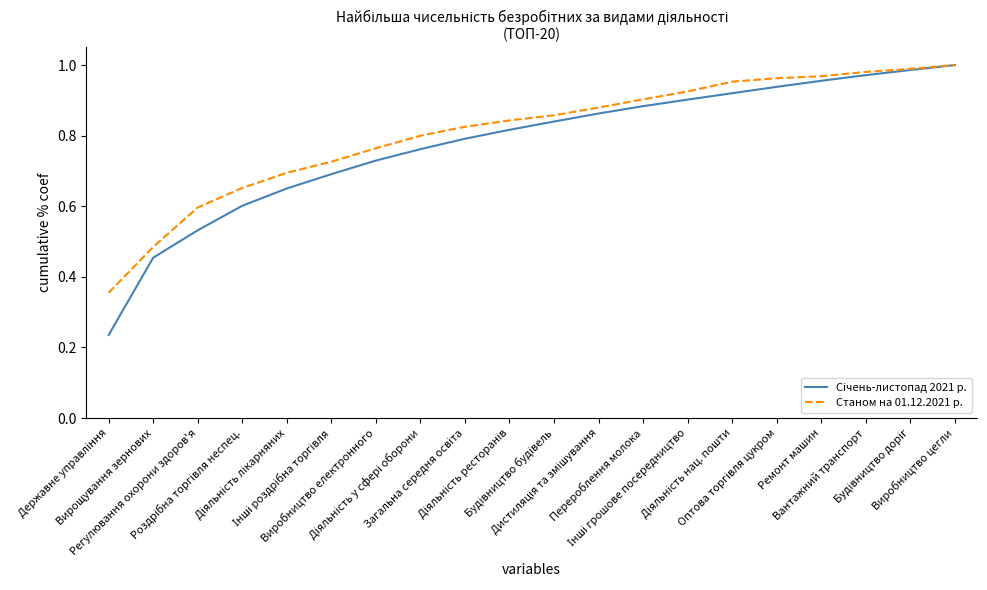

List the labels in order of Станом на 01.12.2021 р. value, largest first.

Виробництво цегли, Будівництво доріг, Вантажний транспорт, Ремонт машин, Оптова торгівля цукром, Діяльність нац. пошти, Інші грошове посередництво, Перероблення молока, Дистиляція та змішування, Будівництво будівель, Діяльність ресторанів, Загальна середня освіта, Діяльність у сфері оборони, Виробництво електронного, Інші роздрібна торгівля, Діяльність лікарняних, Роздрібна торгівля неспец., Регулювання охорони здоров'я, Вирощування зернових, Державне управління